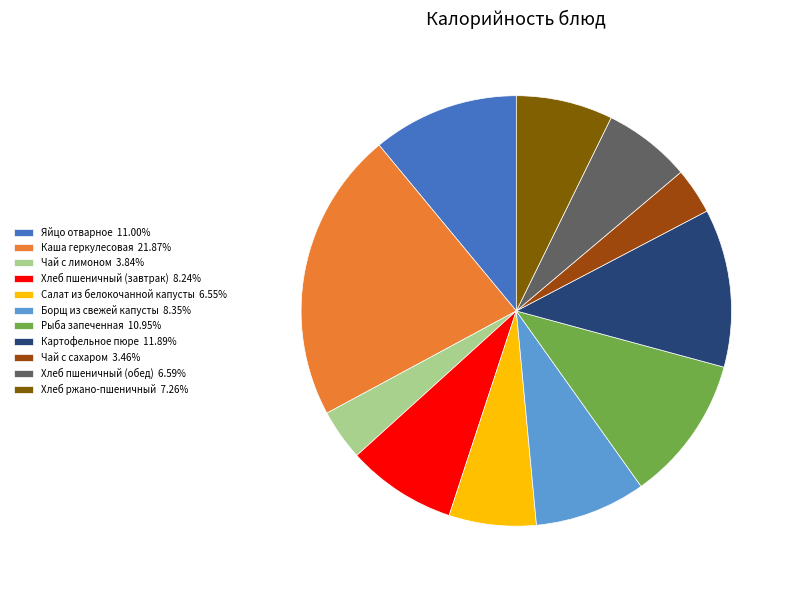

Is it true that Рыба запеченная is 1% of the pie?

False